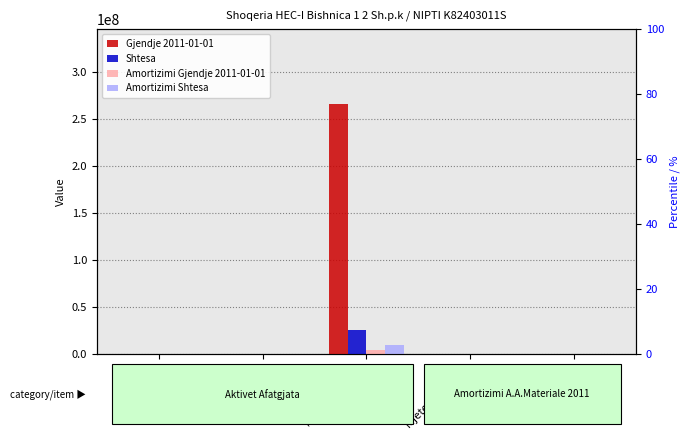

How many bars are there in each group?

4